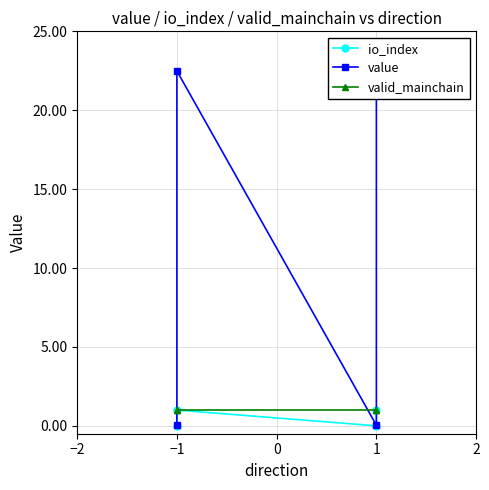

What are all the series names shown in the legend?

io_index, value, valid_mainchain